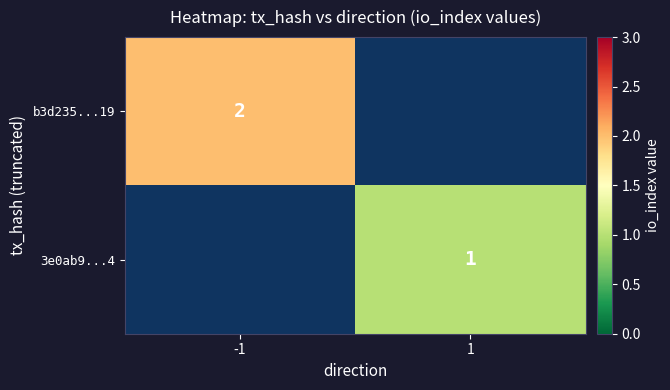

Is the value of 3e0ab9...4 at 1 greater than the value of b3d235...19 at -1?

No